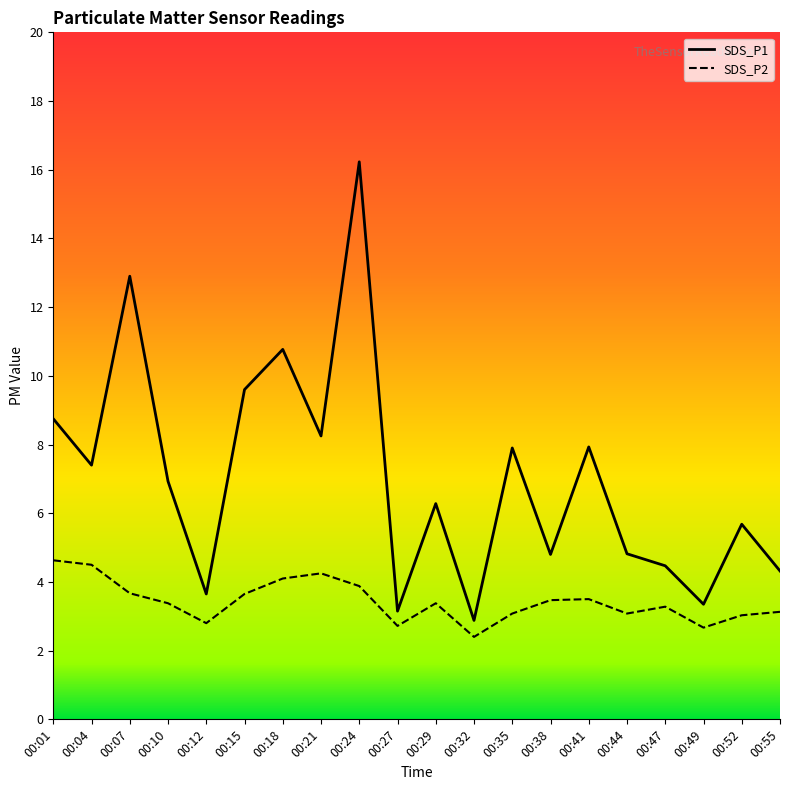

Is the value of SDS_P2 at 00:15 greater than the value of SDS_P1 at 00:29?

No